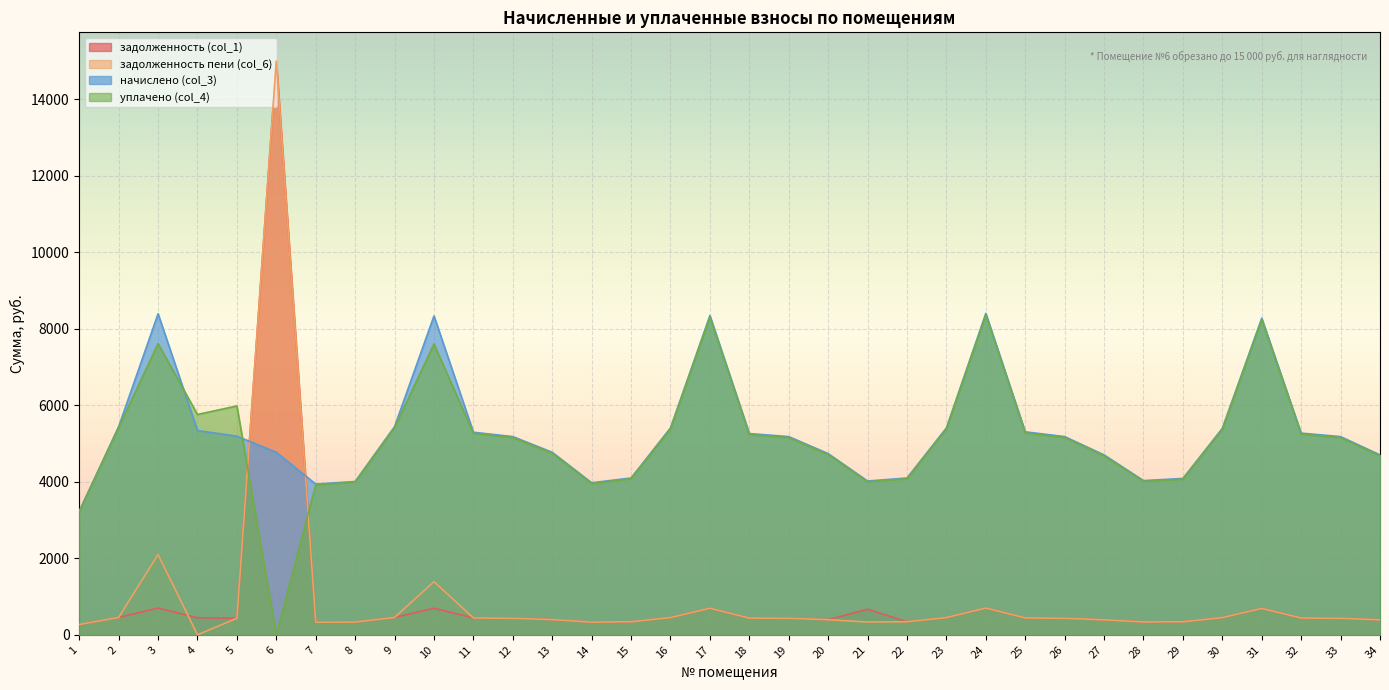

Where do задолженность пени (col_6) and задолженность (col_1) first cross each other?

3 and 4